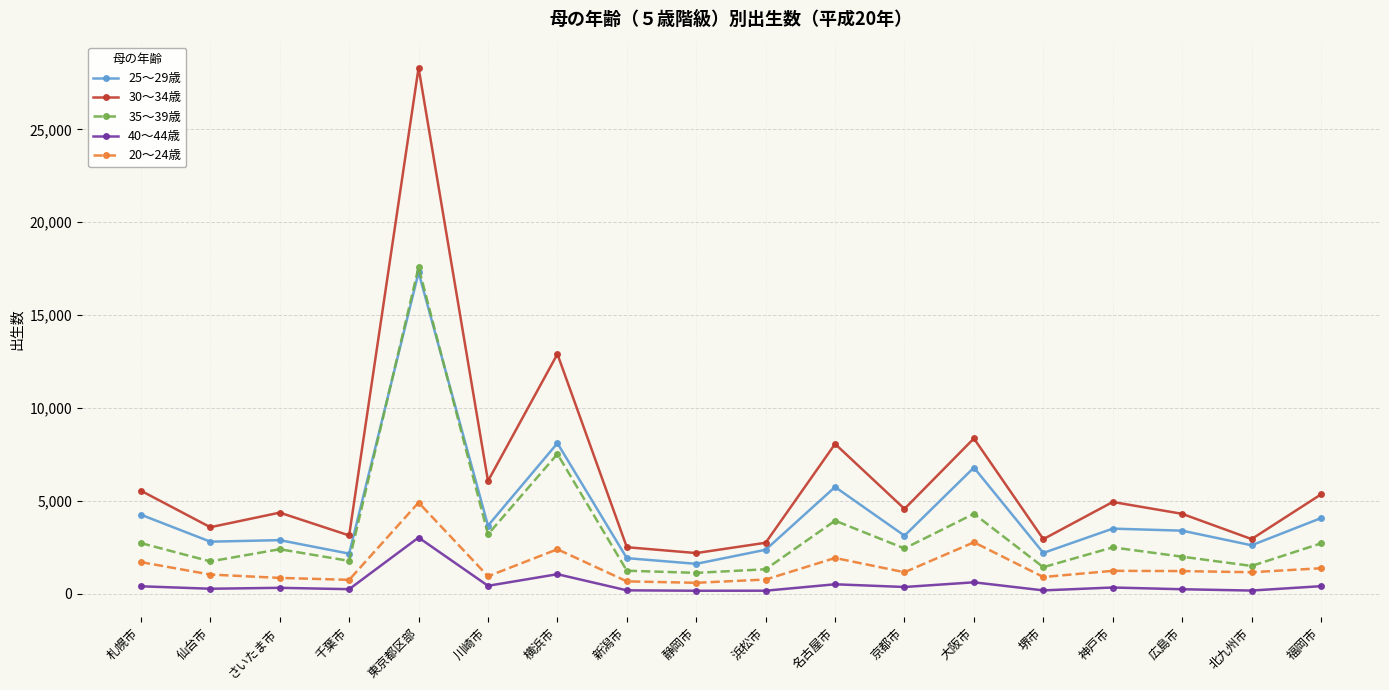

How many values in the 35～39歳 series are below 2435?

9